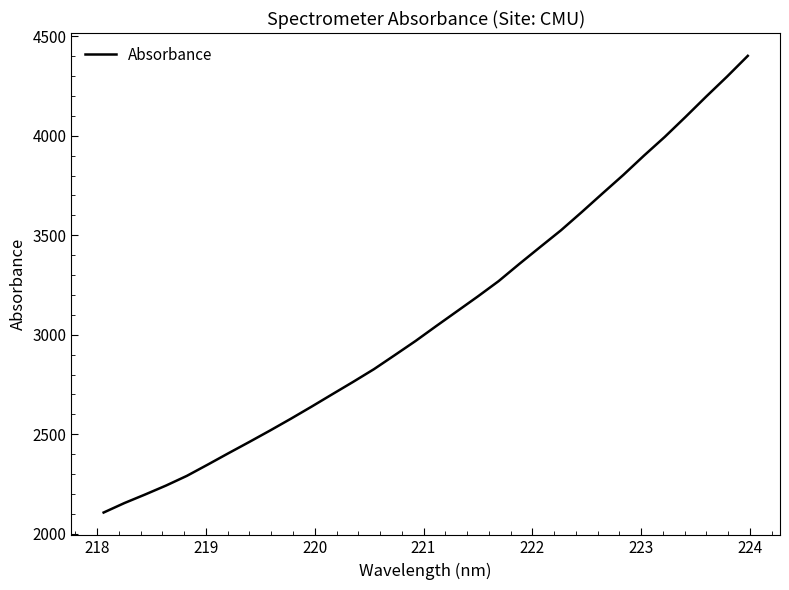

What is the maximum value shown in the chart?

4401.5